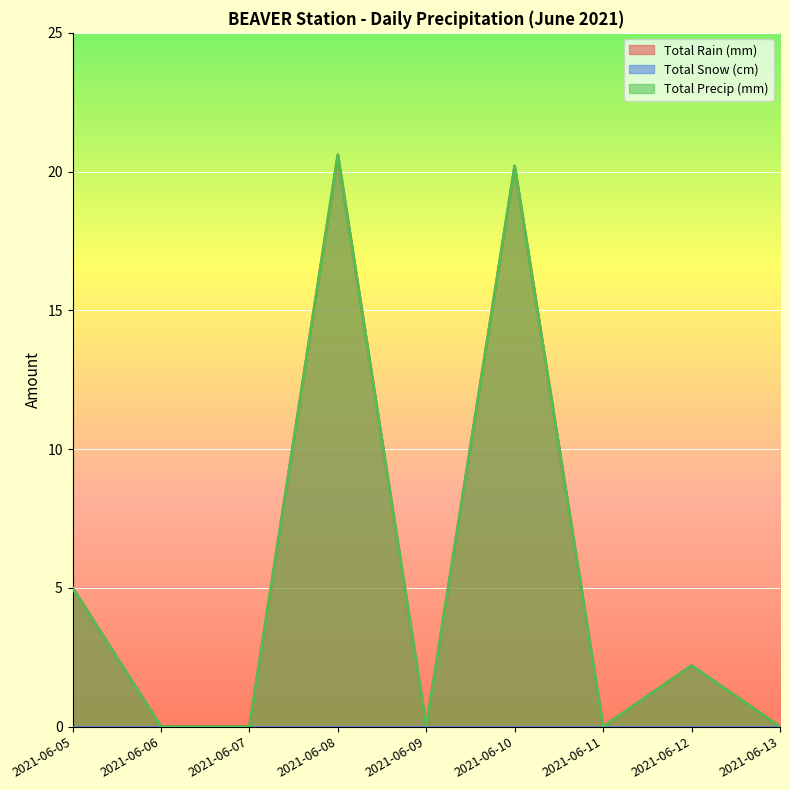

List the labels in order of Total Precip (mm) value, largest first.

2021-06-08, 2021-06-10, 2021-06-05, 2021-06-12, 2021-06-06, 2021-06-07, 2021-06-09, 2021-06-11, 2021-06-13